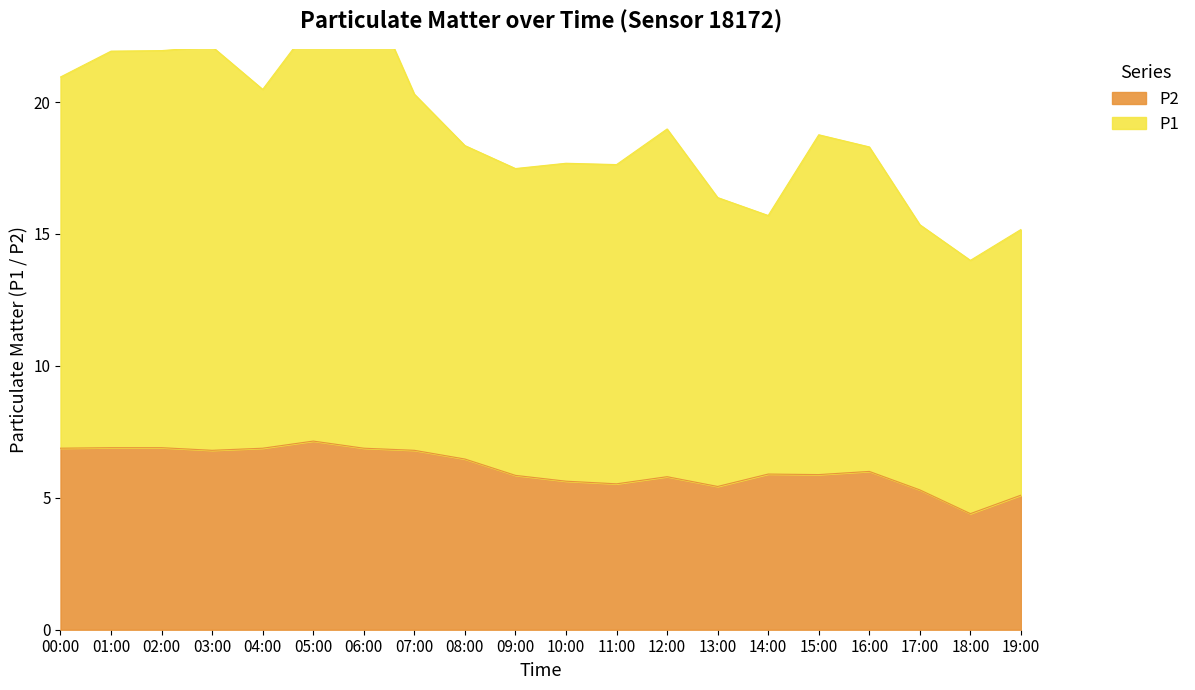

What is the sum of the P2 values at 08:00 and 10:00?

12.1